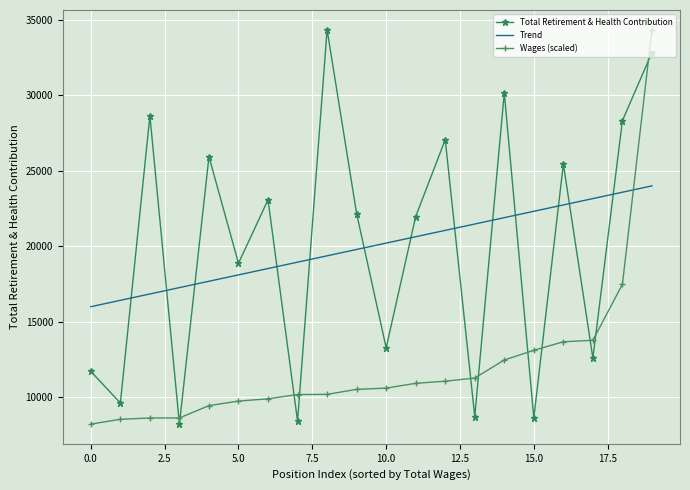

True or false: Total Retirement & Health Contribution and Wages (scaled) cross at least once.

True